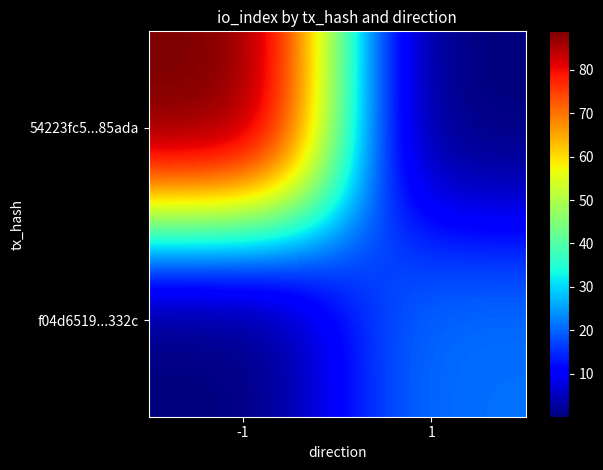

Count the number of categories in the chart.

2